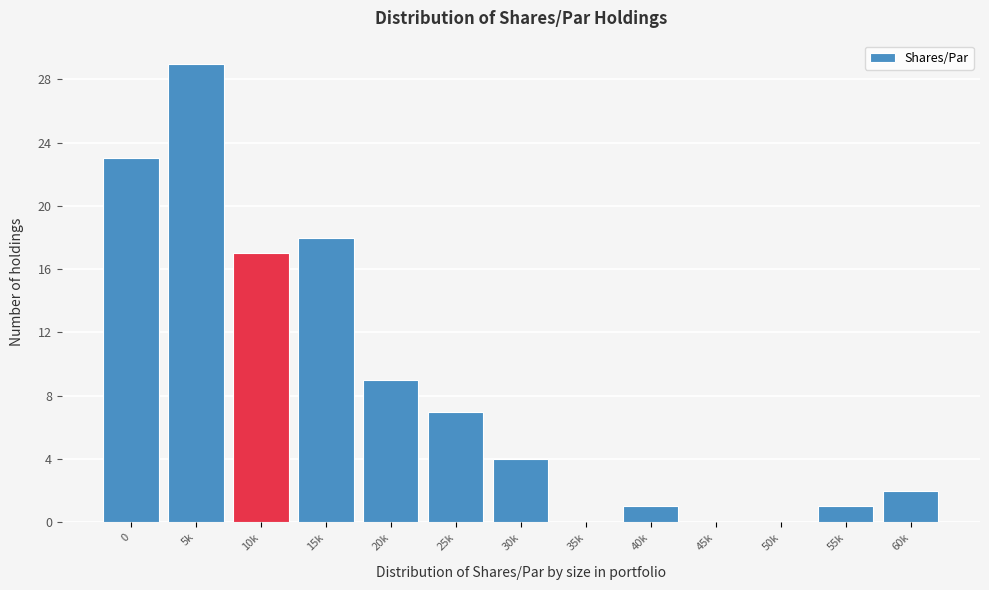

Reading left to right, list all the values displayed in this chart.

0=23	5k=29	10k=17	15k=18	20k=9	25k=7	30k=4	35k=0	40k=1	45k=0	50k=0	55k=1	60k=2